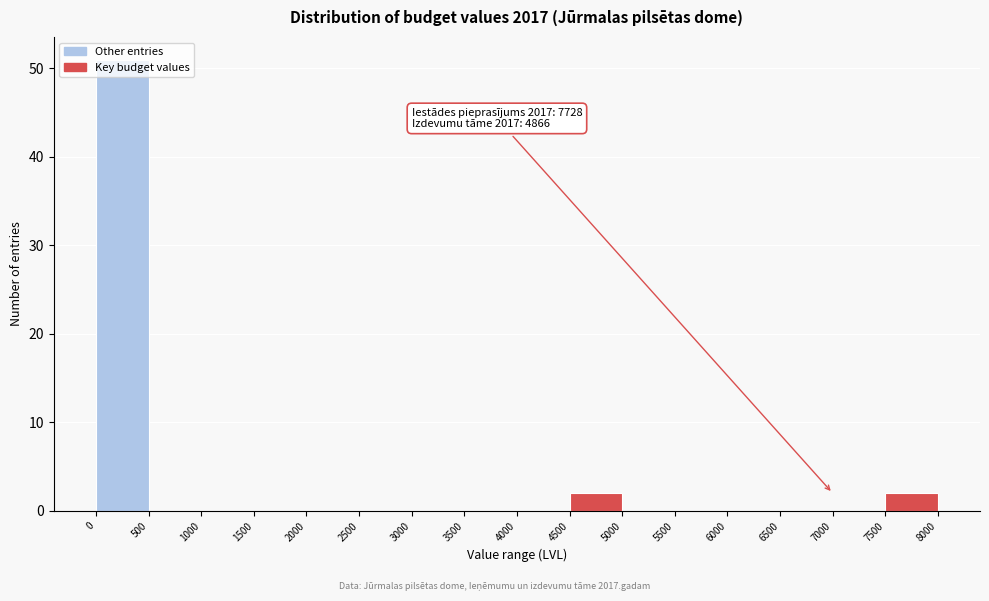

Which range on the x-axis has the tallest bar?

0 to 500